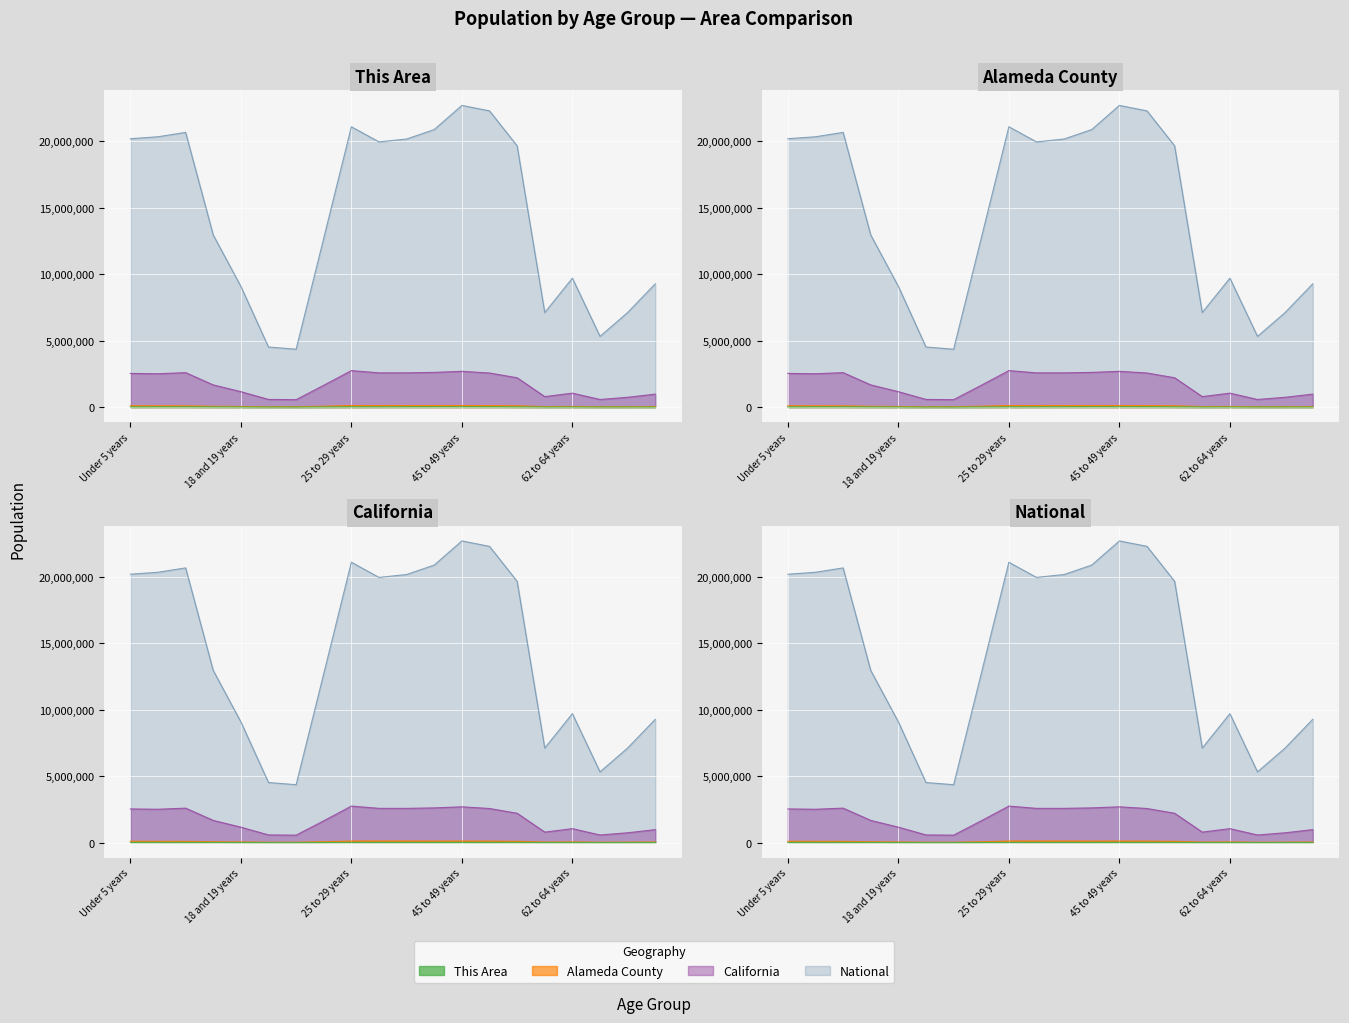

What is the total value across all series at 5 to 9 years?

22963320